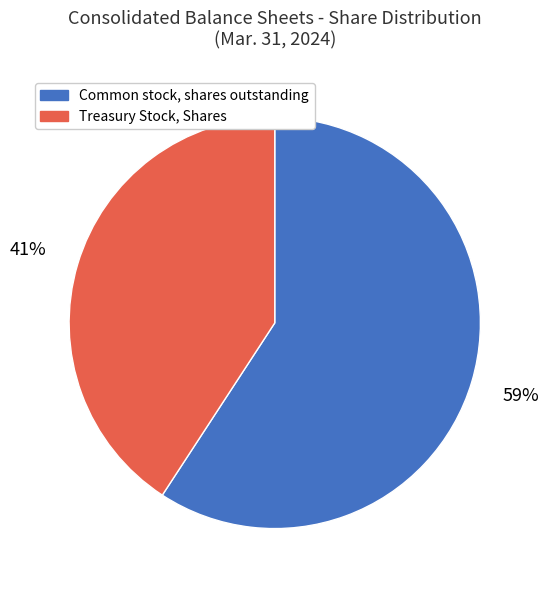

What is the ratio of the value at Treasury Stock, Shares to the value at Common stock, shares outstanding?

0.7